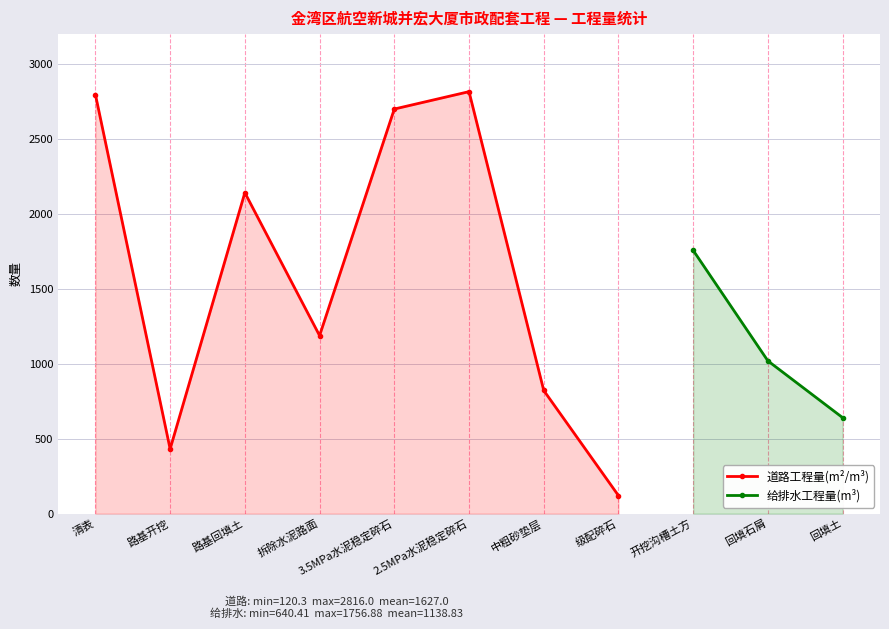

What is the average value?

1627.0